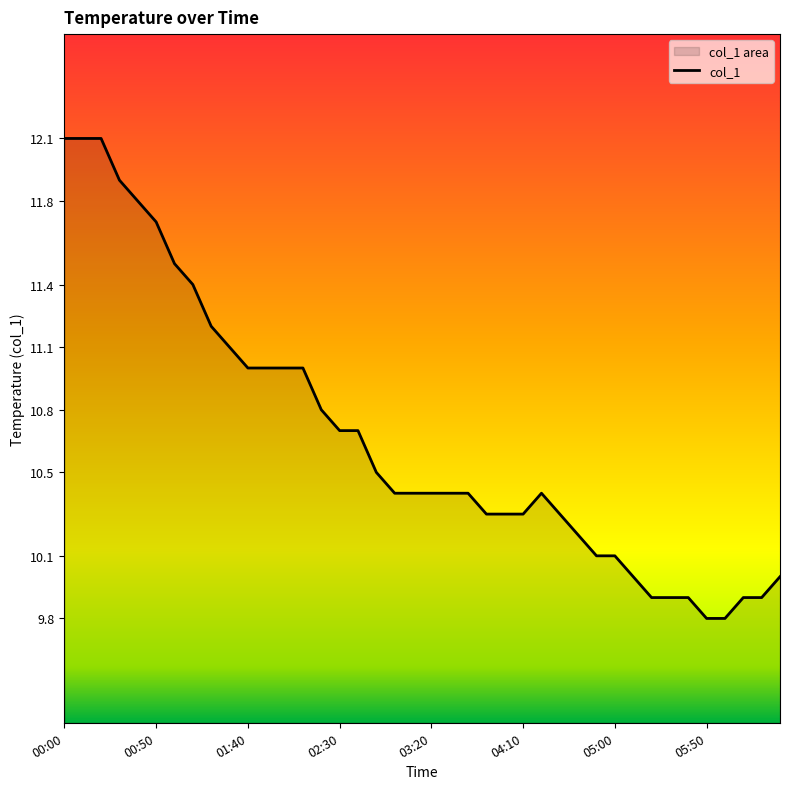

What is the sum of the values at 04:00 and 03:10?

20.7